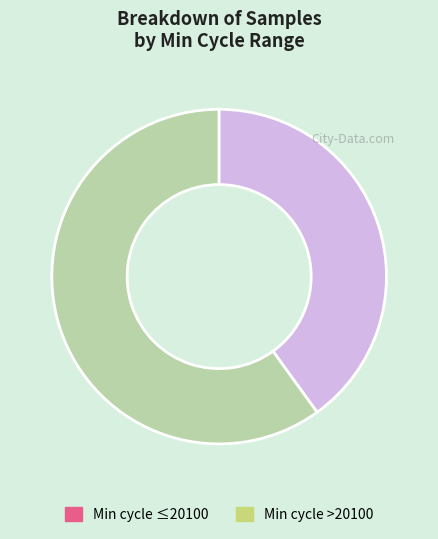

The Min cycle >20100 slice represents 32% of the pie. True or false?

False